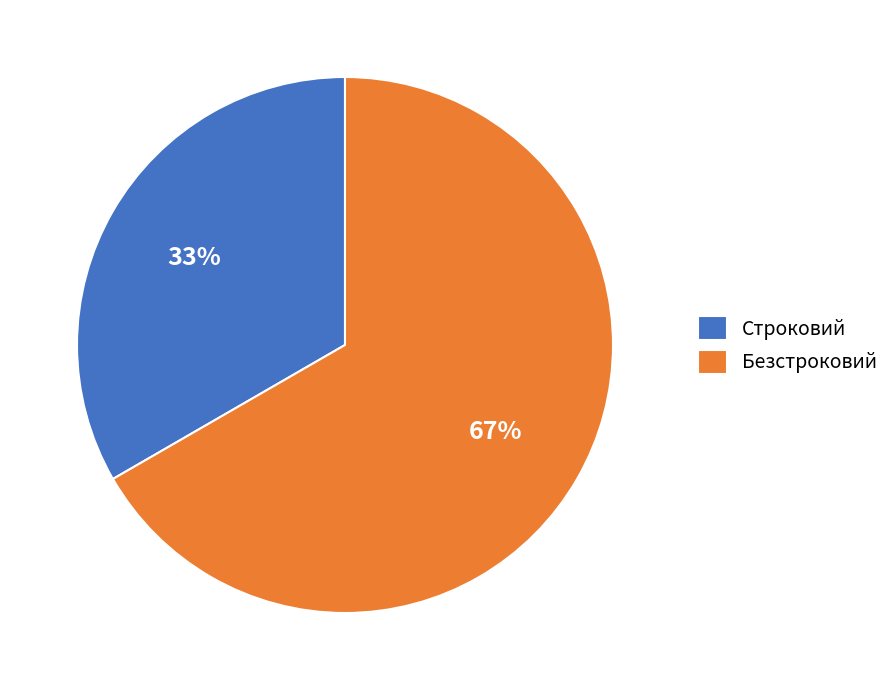

Count the number of slices in the pie.

2